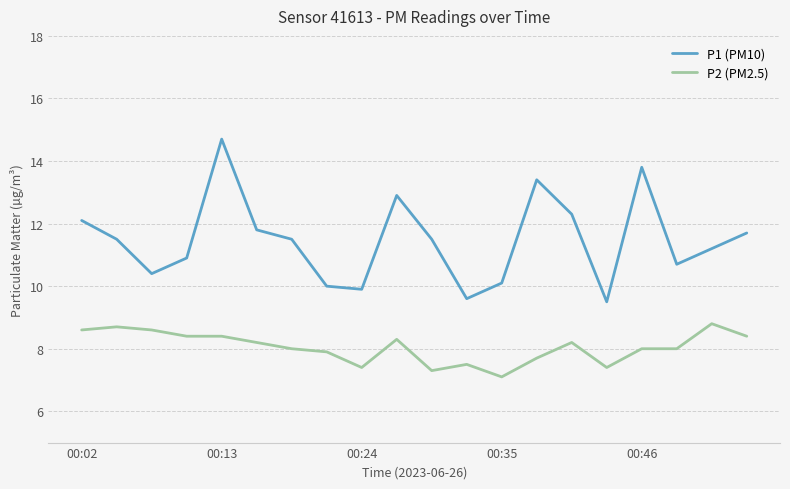

What is the lowest value of the P1 (PM10) series?

9.5